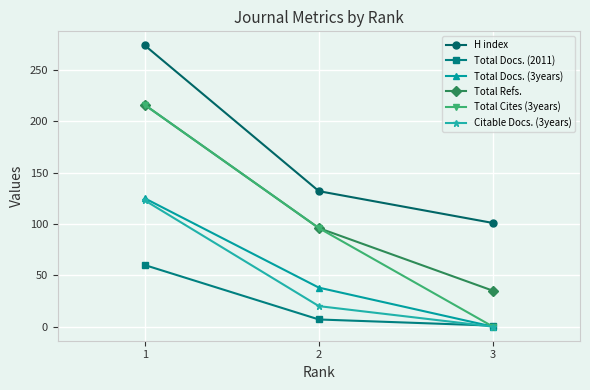

Where is Total Cites (3years) nearest to the value 108?

2